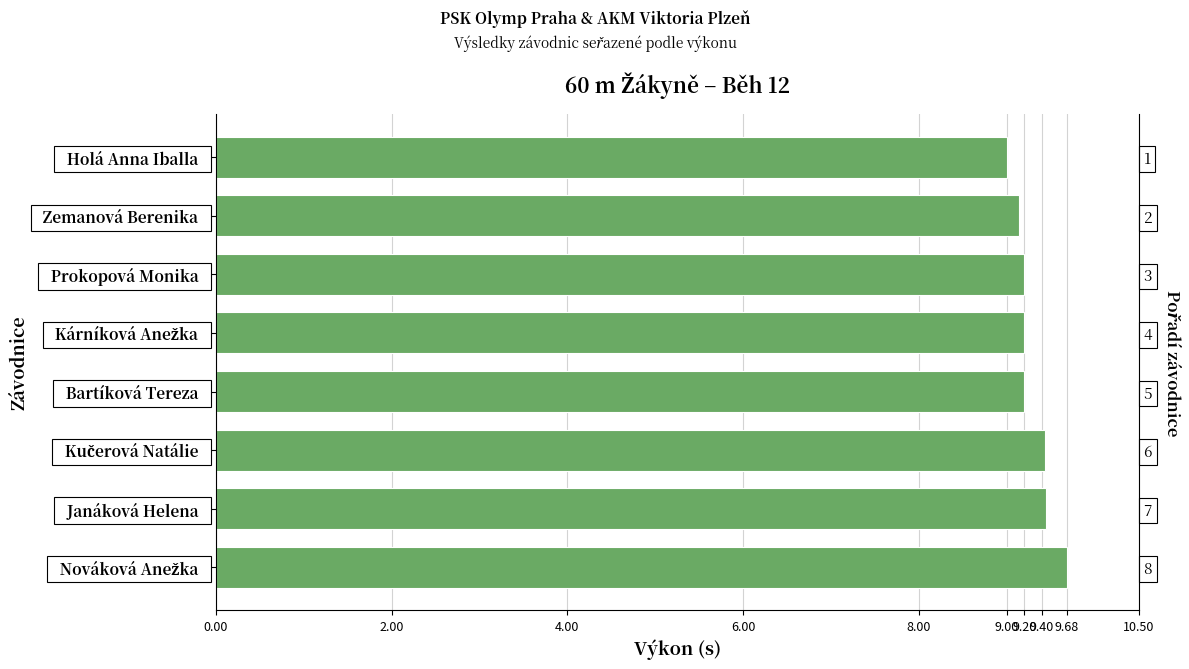

Is it true that the value at Bartíková Tereza is 9.2?

True